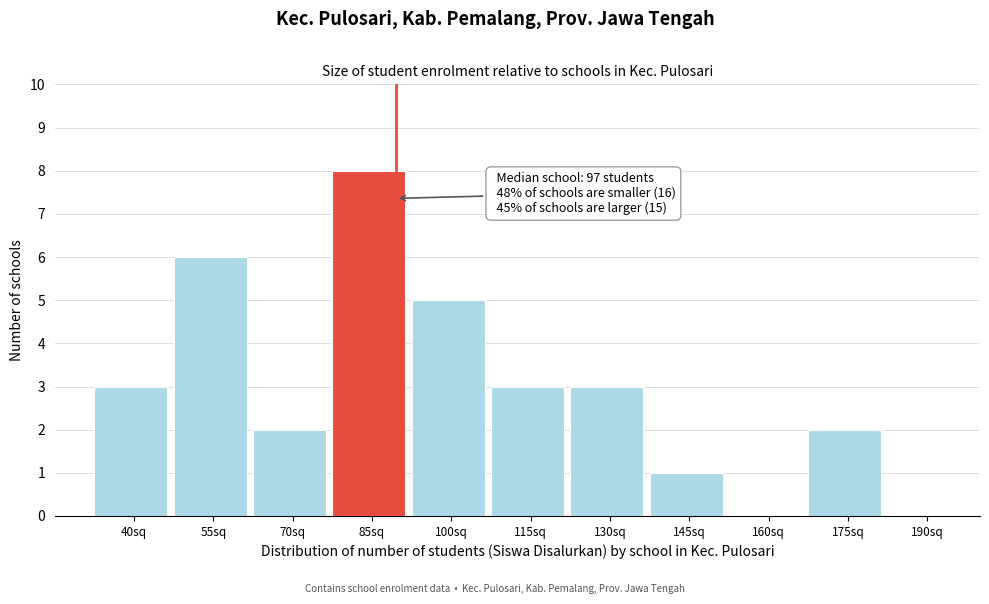

Reading right to left, list all the values displayed in this chart.

190sq=0	175sq=2	160sq=0	145sq=1	130sq=3	115sq=3	100sq=5	85sq=8	70sq=2	55sq=6	40sq=3